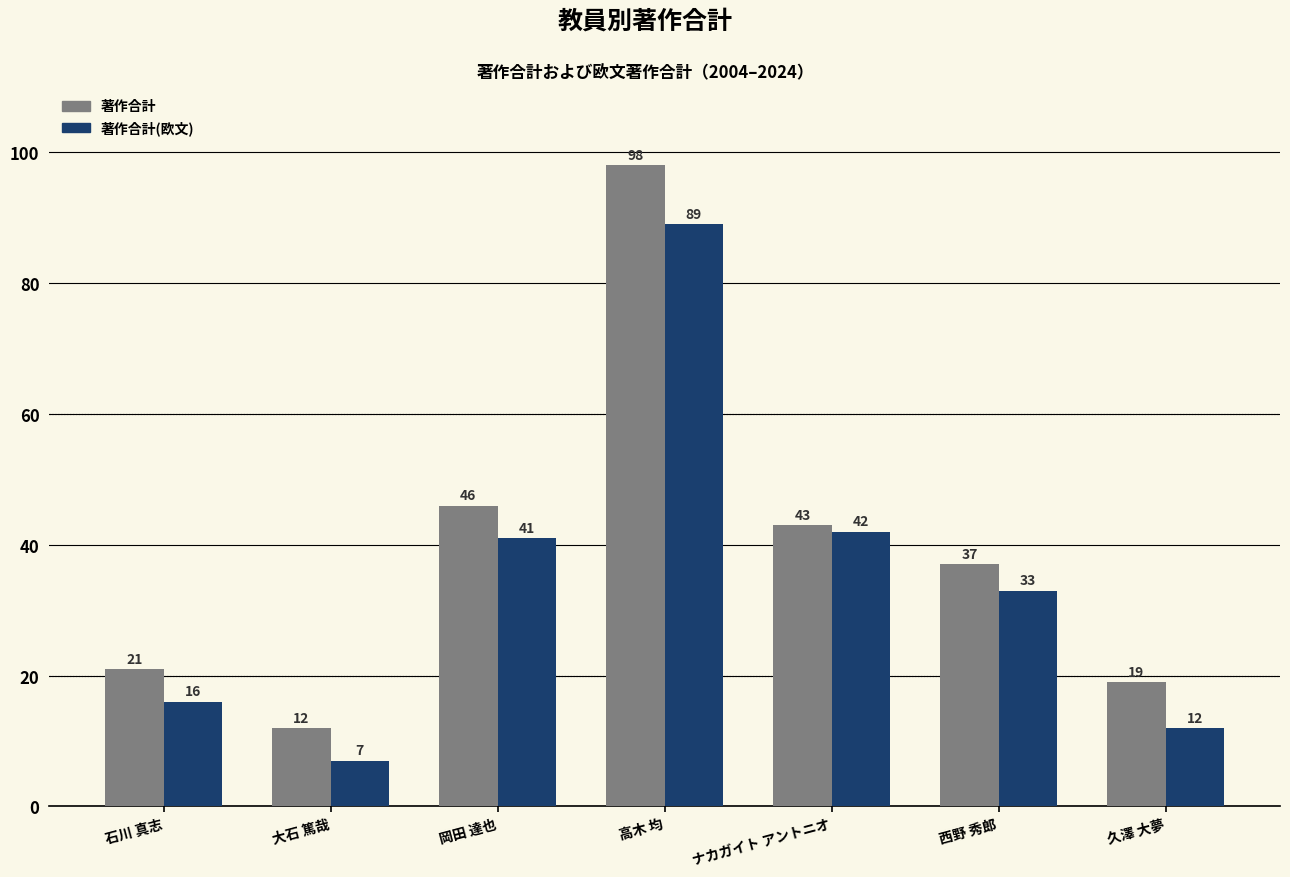

What is the spread (max minus min) of values at 石川 真志?

5